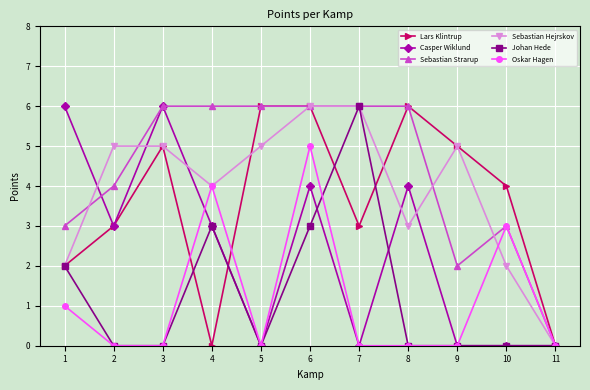

What is the difference between the Lars Klintrup values at 7 and 6?

3